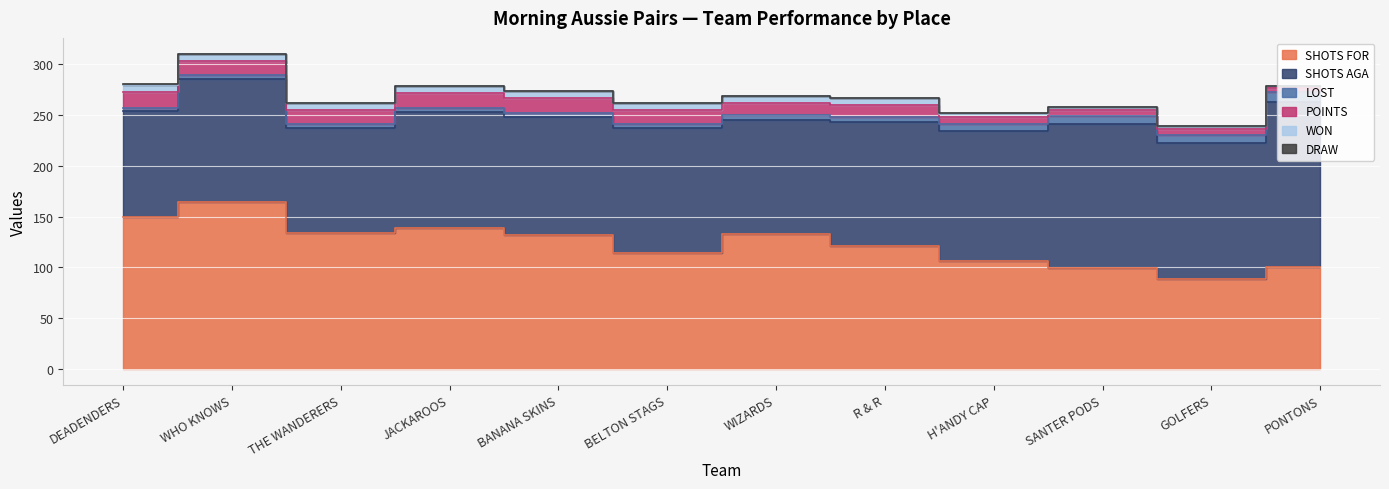

At how many categories does at least one series exceed 17?

12